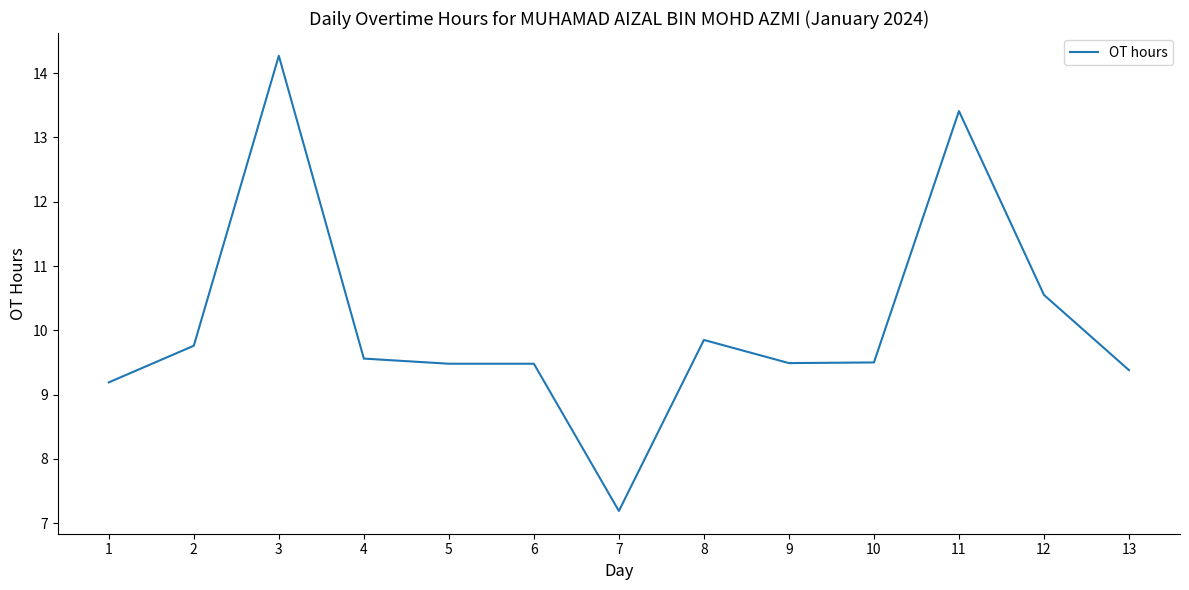

What is the ratio of the value at 9 to the value at 3?

0.7